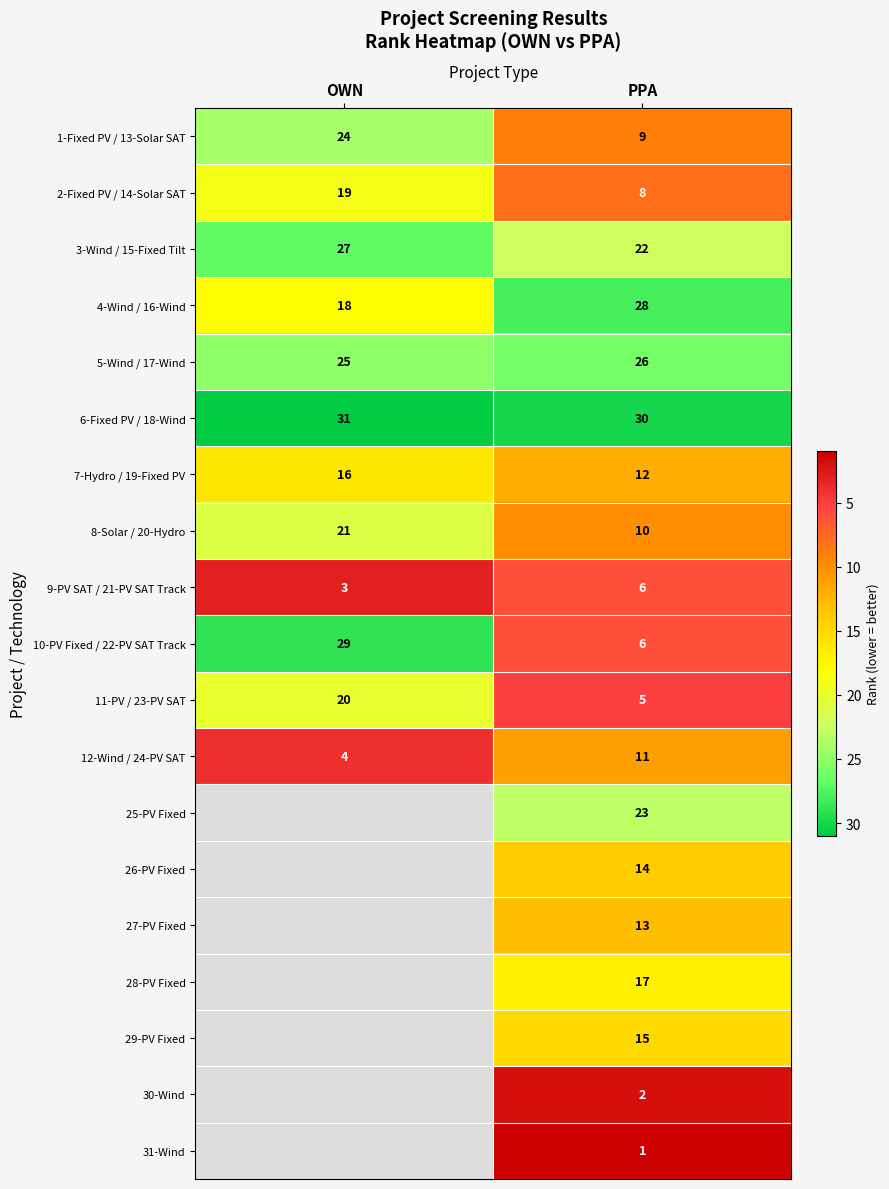

What is the sum of the 5-Wind / 17-Wind values at PPA and OWN?

51